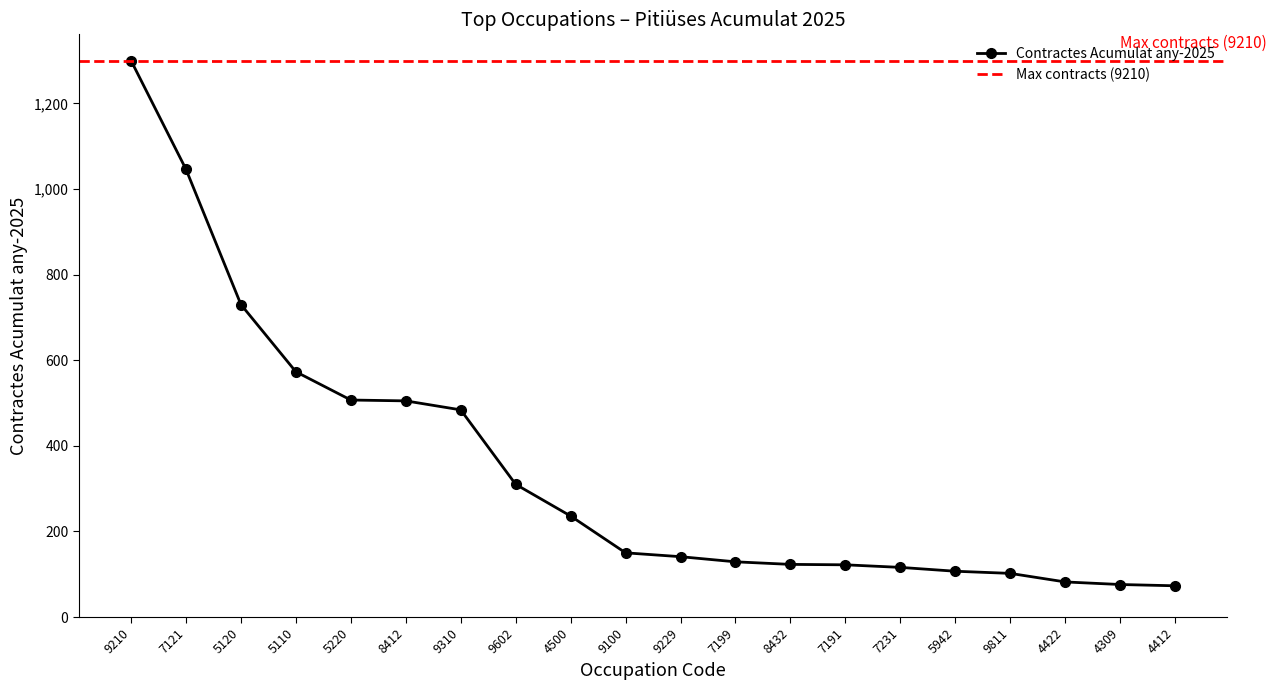

List the labels in order of value, smallest first.

4412, 4309, 4422, 9811, 5942, 7231, 7191, 8432, 7199, 9229, 9100, 4500, 9602, 9310, 8412, 5220, 5110, 5120, 7121, 9210